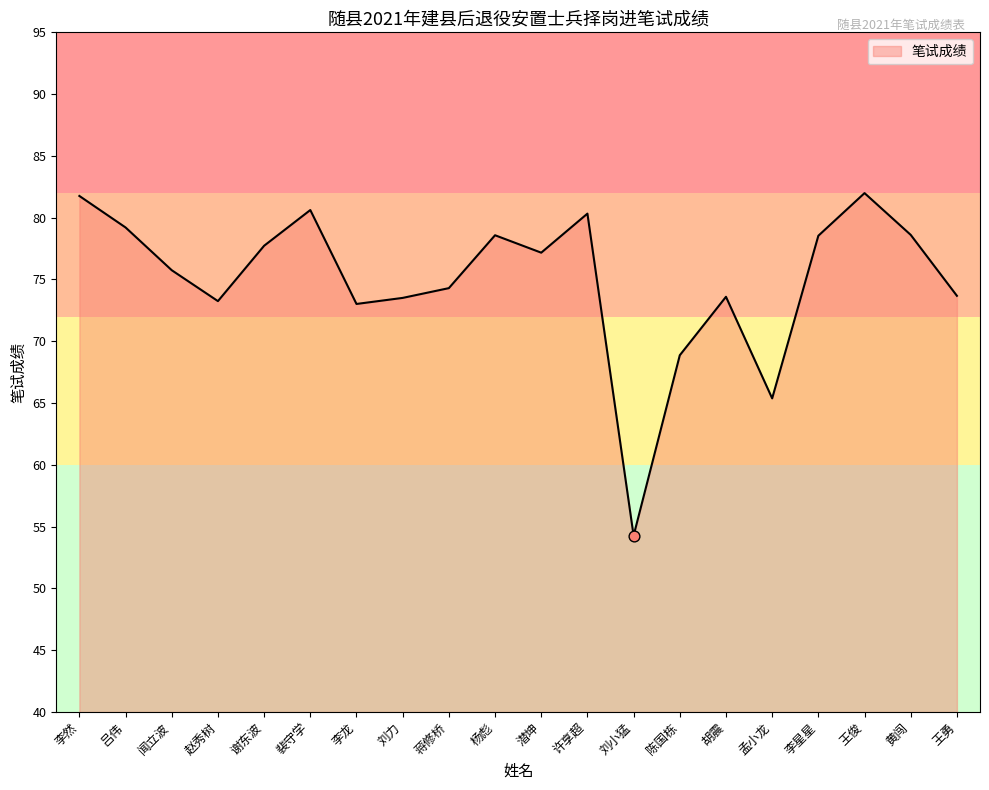

What is the change in value from 吕伟 to 闻立波?

-3.5